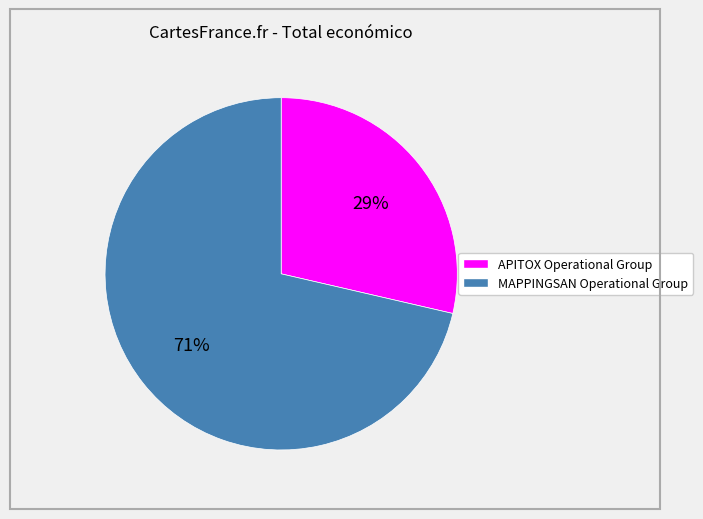

Does MAPPINGSAN Operational Group represent more than half of the total?

Yes